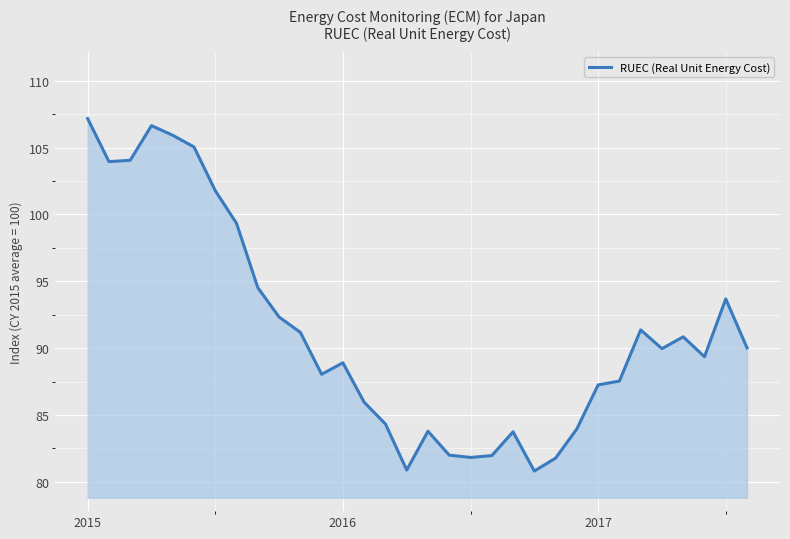

What is the smallest value displayed?

80.8